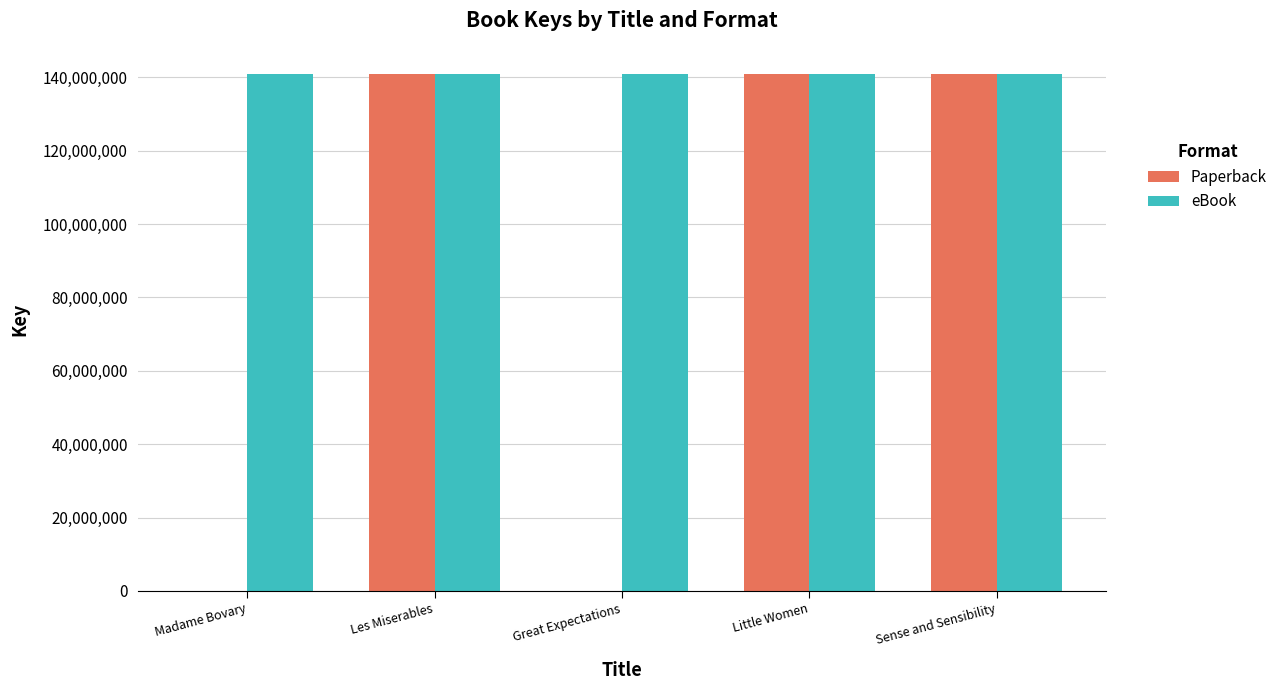

The value of Paperback at Sense and Sensibility is 141017897. True or false?

True